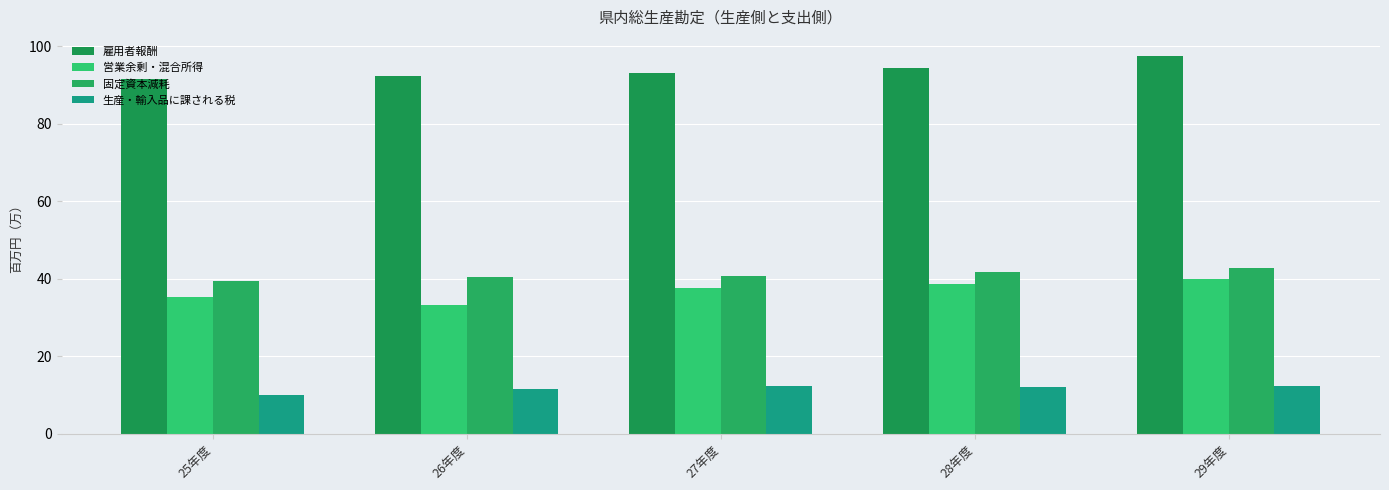

What is the difference between the 生産・輸入品に課される税 values at 25年度 and 29年度?

2.2